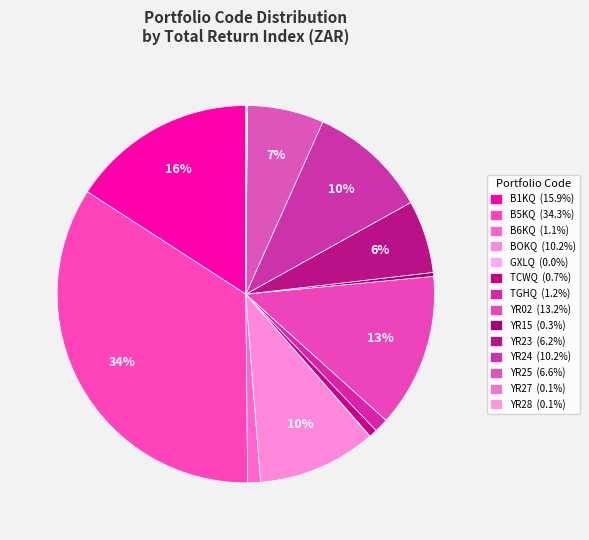

Which slice is the smallest?

GXLQ